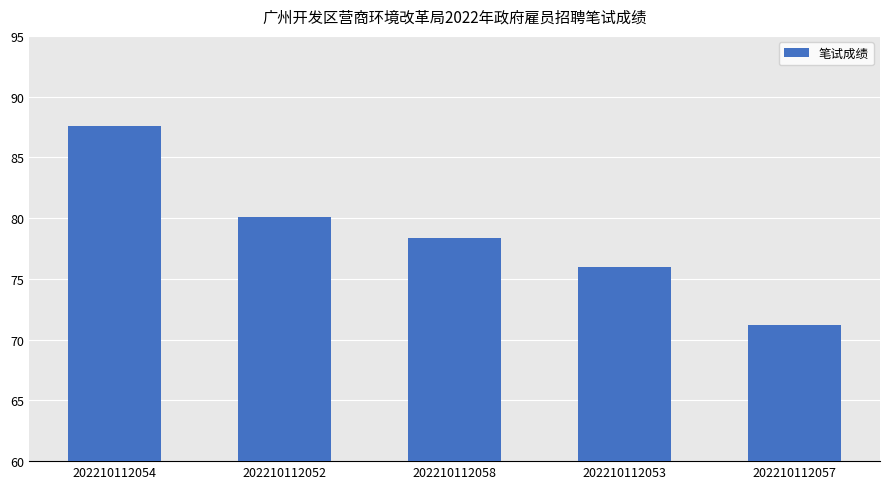

What is the label of the 5th bar from the left?

202210112057